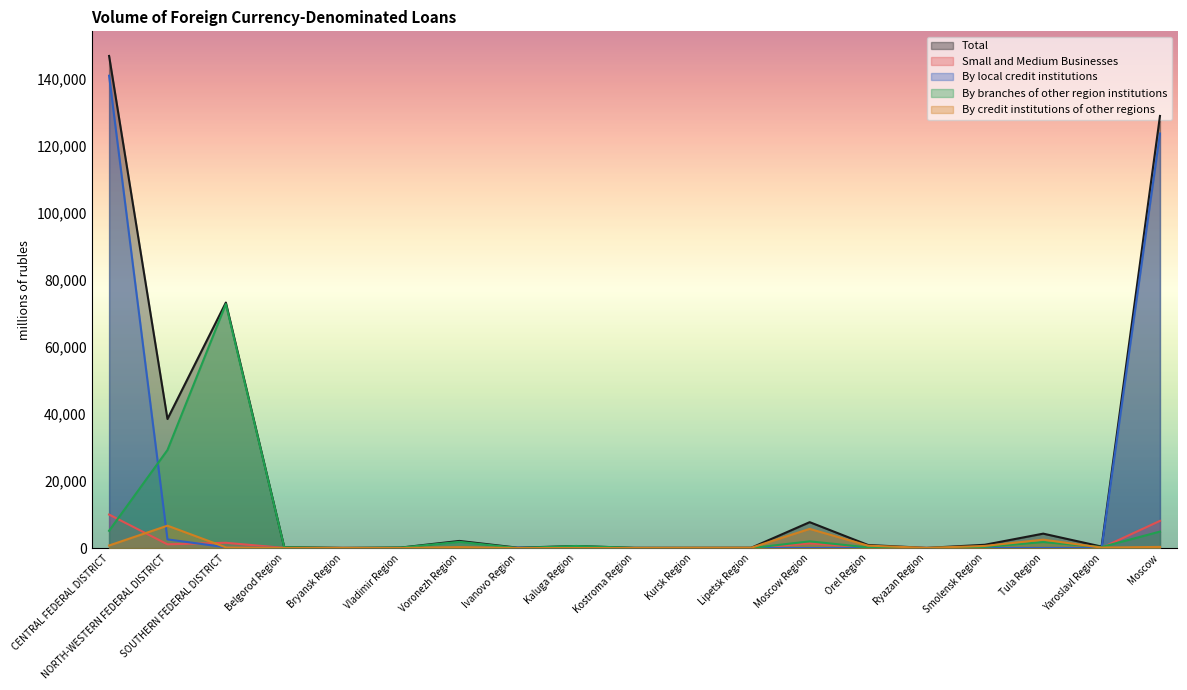

Rank the series by their maximum value, from lowest to highest.

By credit institutions of other regions, Small and Medium Businesses, By branches of other region institutions, By local credit institutions, Total